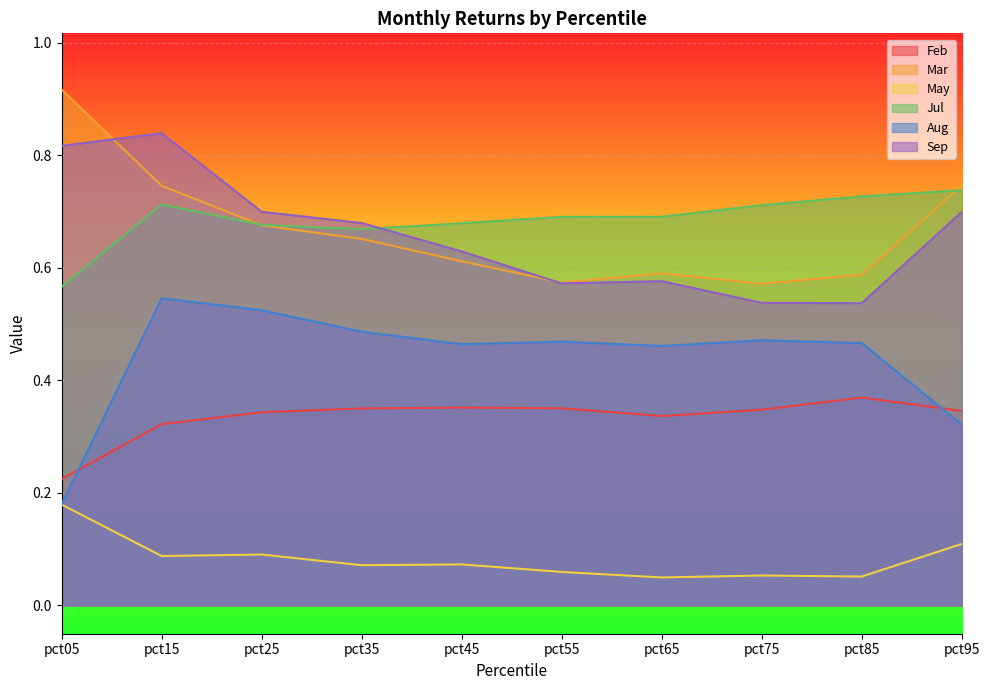

The value of Mar at pct15 is 1.1. True or false?

False